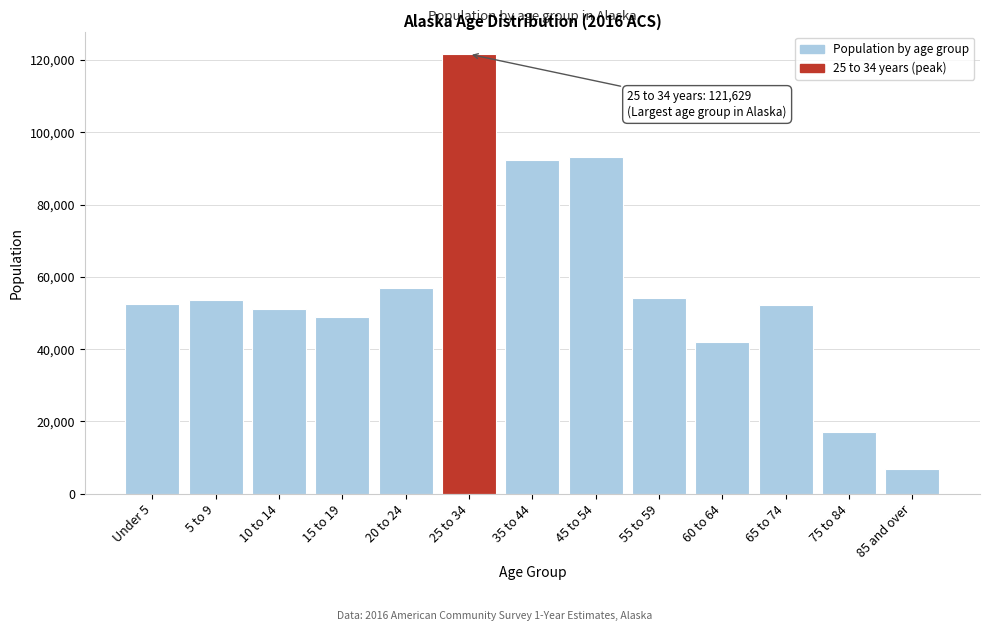

What is the difference between the values at 55 to 59 and 35 to 44?

38292